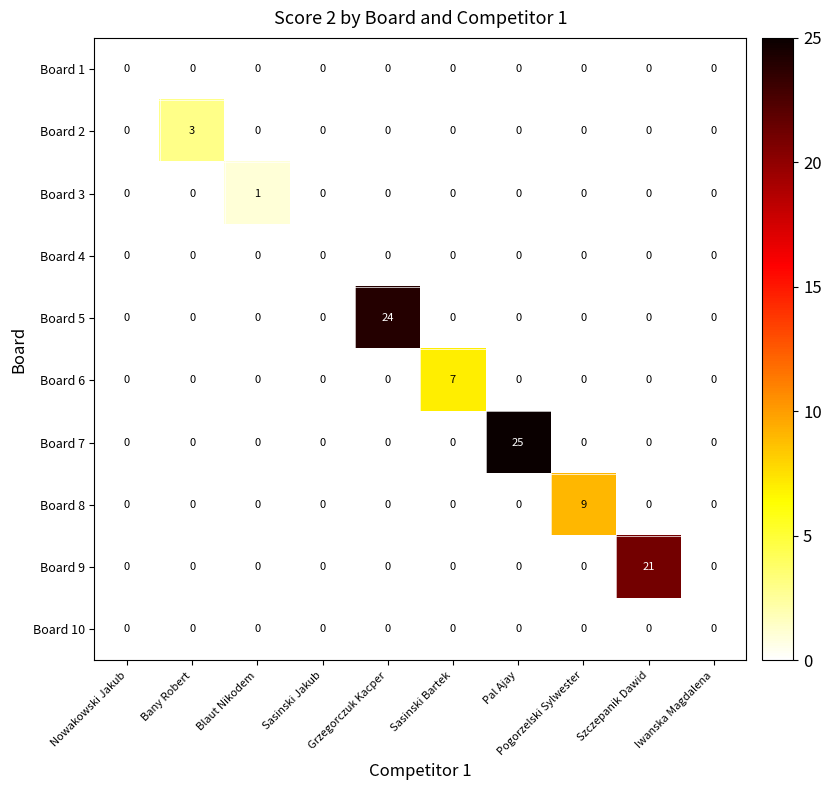

Which label corresponds to the largest value in the chart?

Pal Ajay